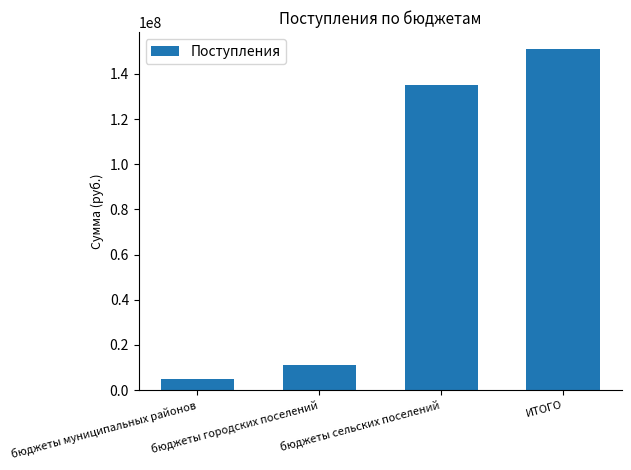

Read the value at ИТОГО.

151003669.2